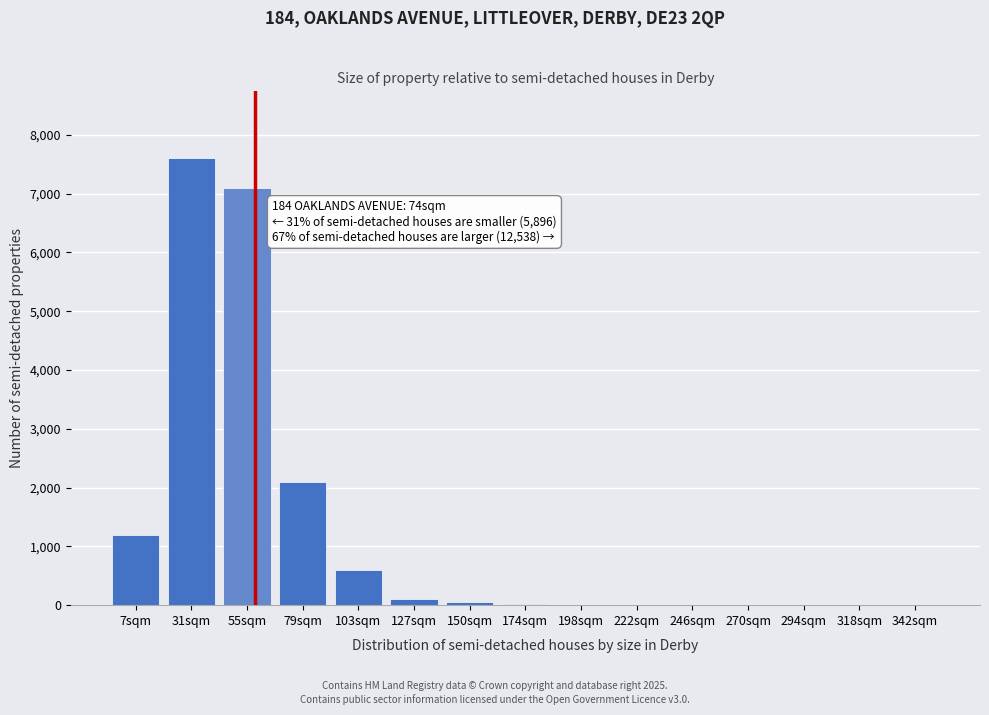

What is the sum of all values?

18793